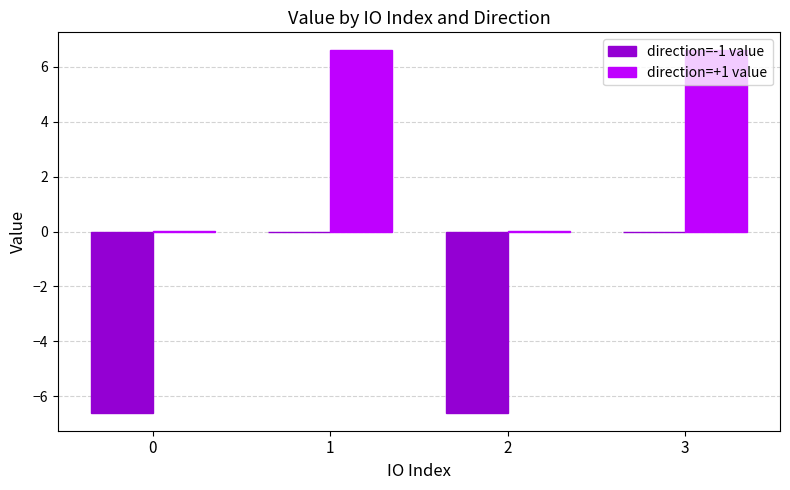

How many groups of bars are there?

4